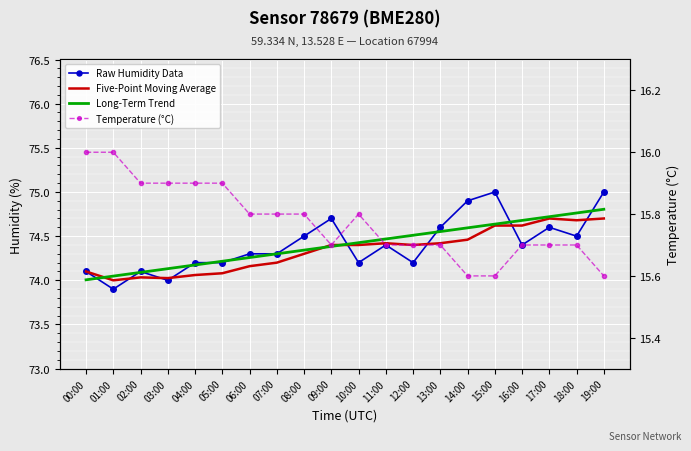

At which category does Raw Humidity Data reach its first local valley?

01:00